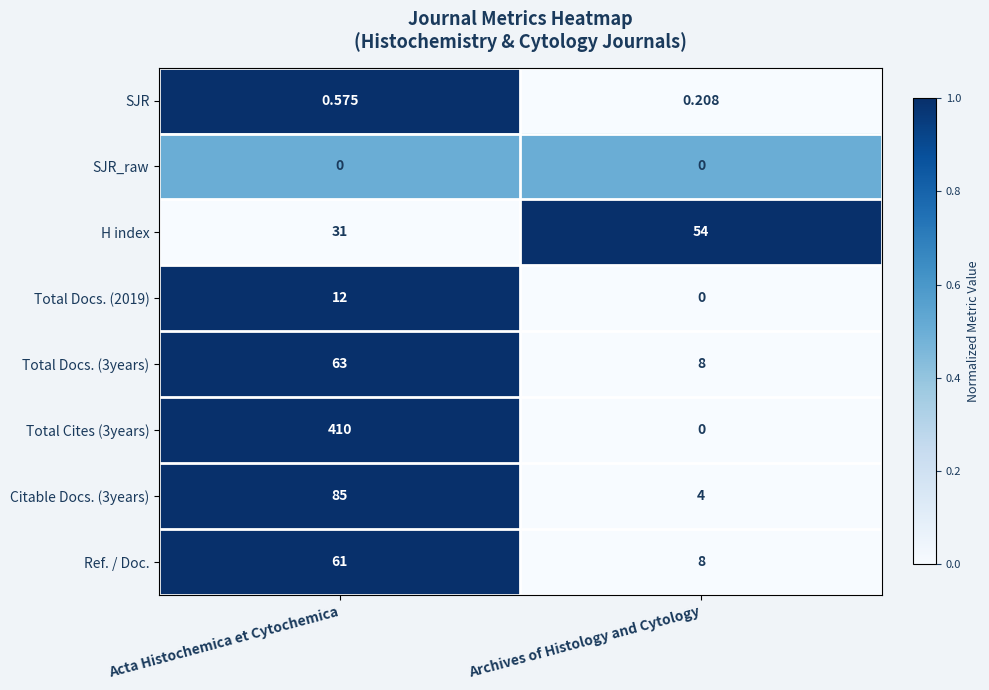

List the series in order of their peak value, highest first.

Total Cites (3years), Citable Docs. (3years), Total Docs. (3years), Ref. / Doc., H index, Total Docs. (2019), SJR, SJR_raw